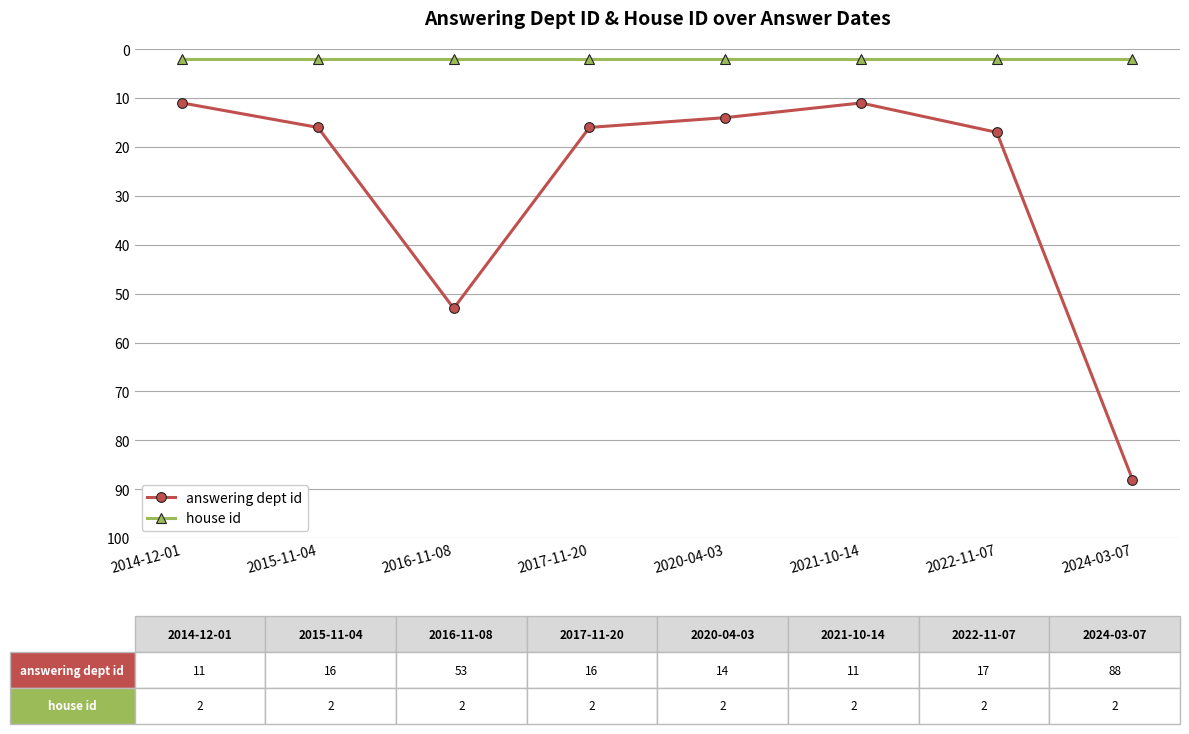

List the series in order of their overall mean, lowest first.

house id, answering dept id